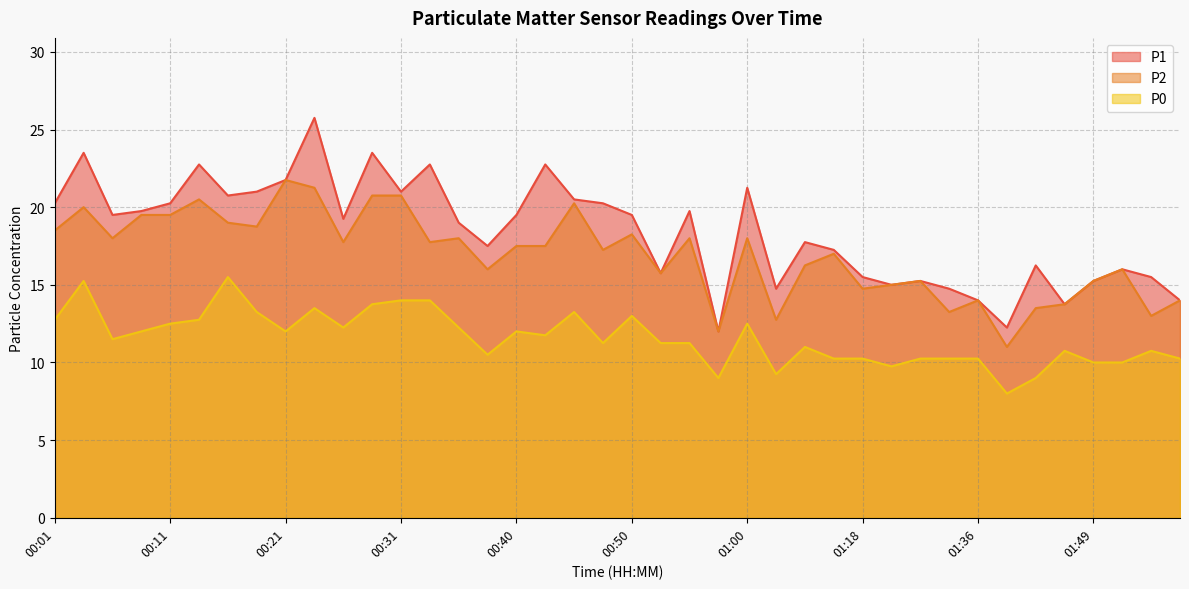

Rank the series by their maximum value, from highest to lowest.

P1, P2, P0